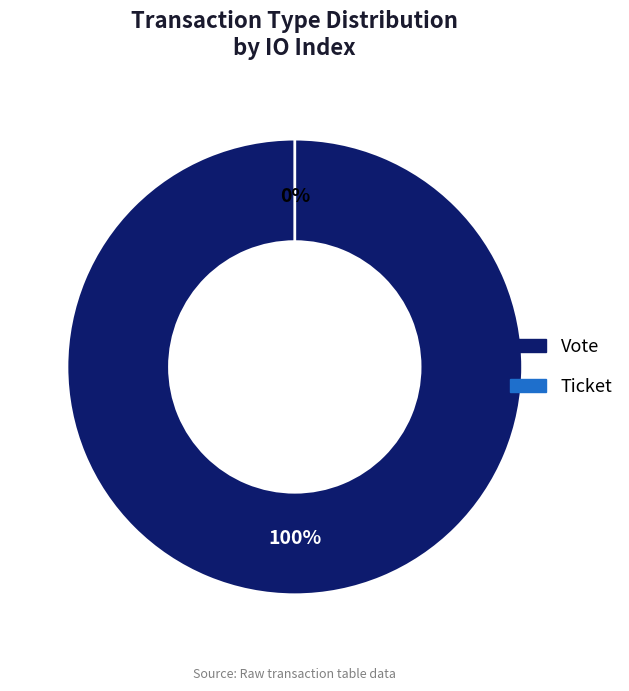

What is the smallest slice in the pie chart?

Ticket